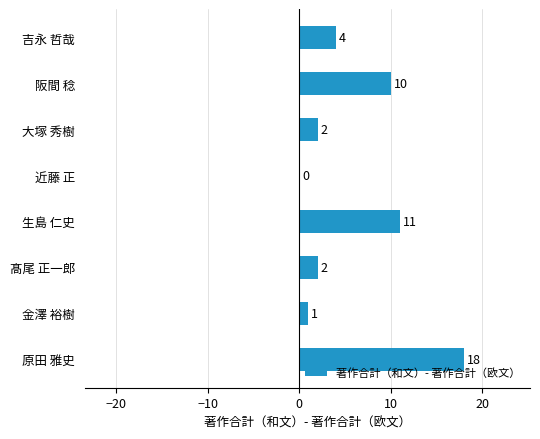

Is it true that the value at 近藤 正 is 0?

True